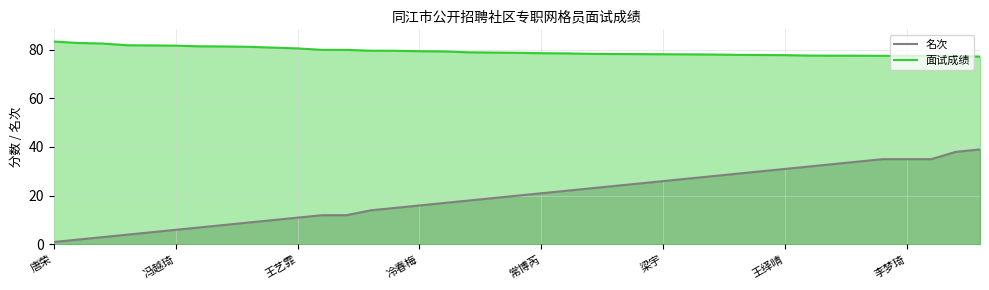

Does the chart display data point markers on the line(s)?

No